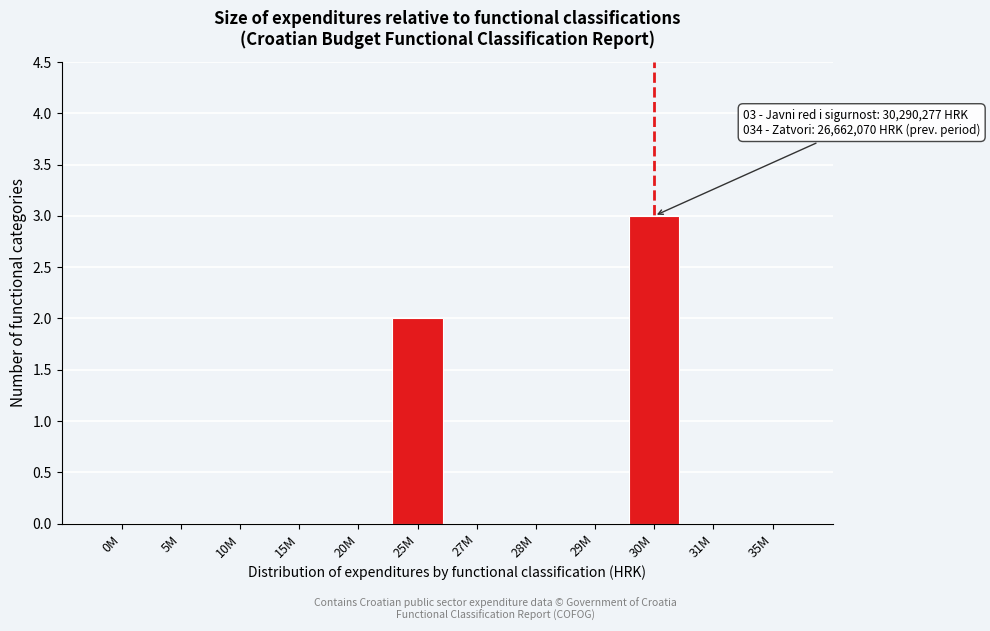

Reading right to left, what are all the values shown in this chart?

35M=0	31M=0	30M=3	29M=0	28M=0	27M=0	25M=2	20M=0	15M=0	10M=0	5M=0	0M=0